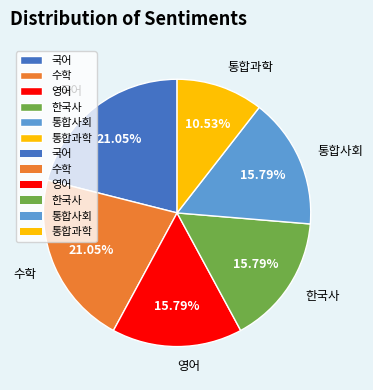

Does any single category account for the majority?

No